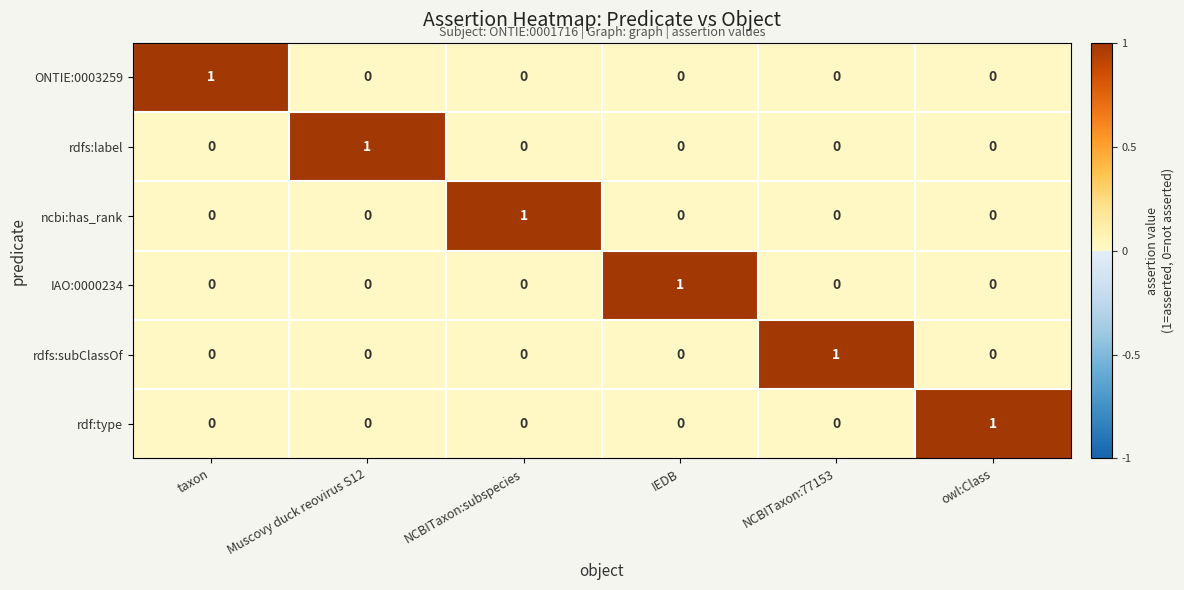

What is the total value across all series at taxon?

1